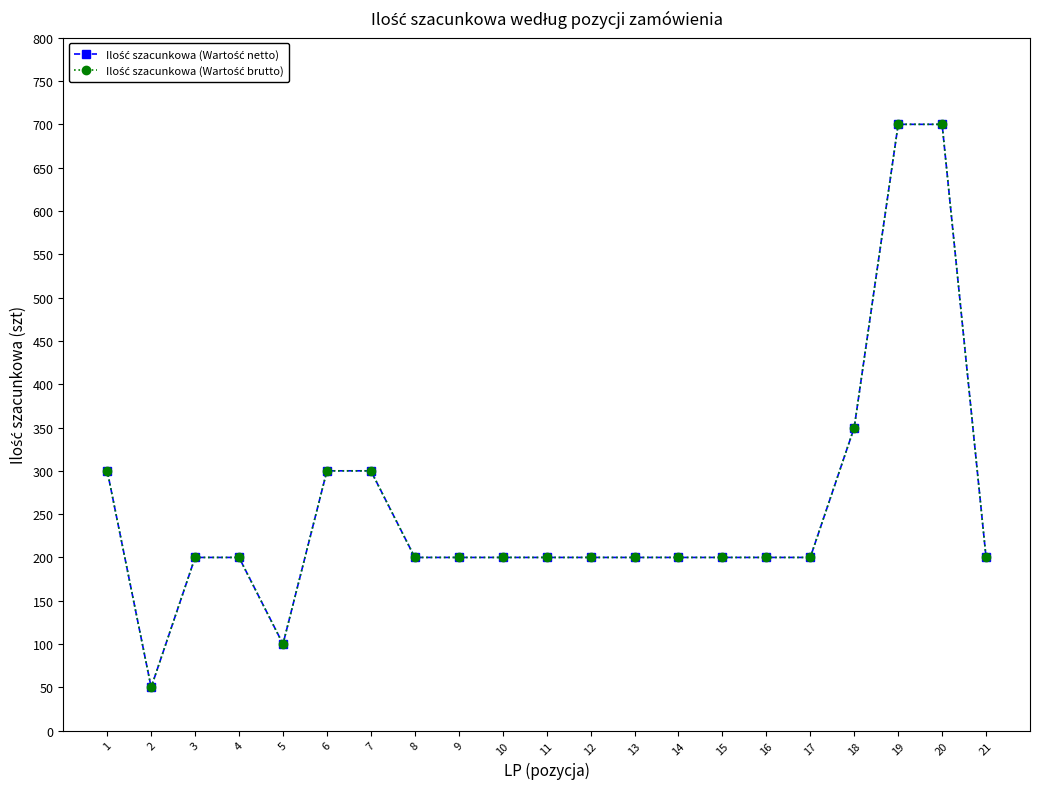

Is this an area chart (filled region under the line)?

No